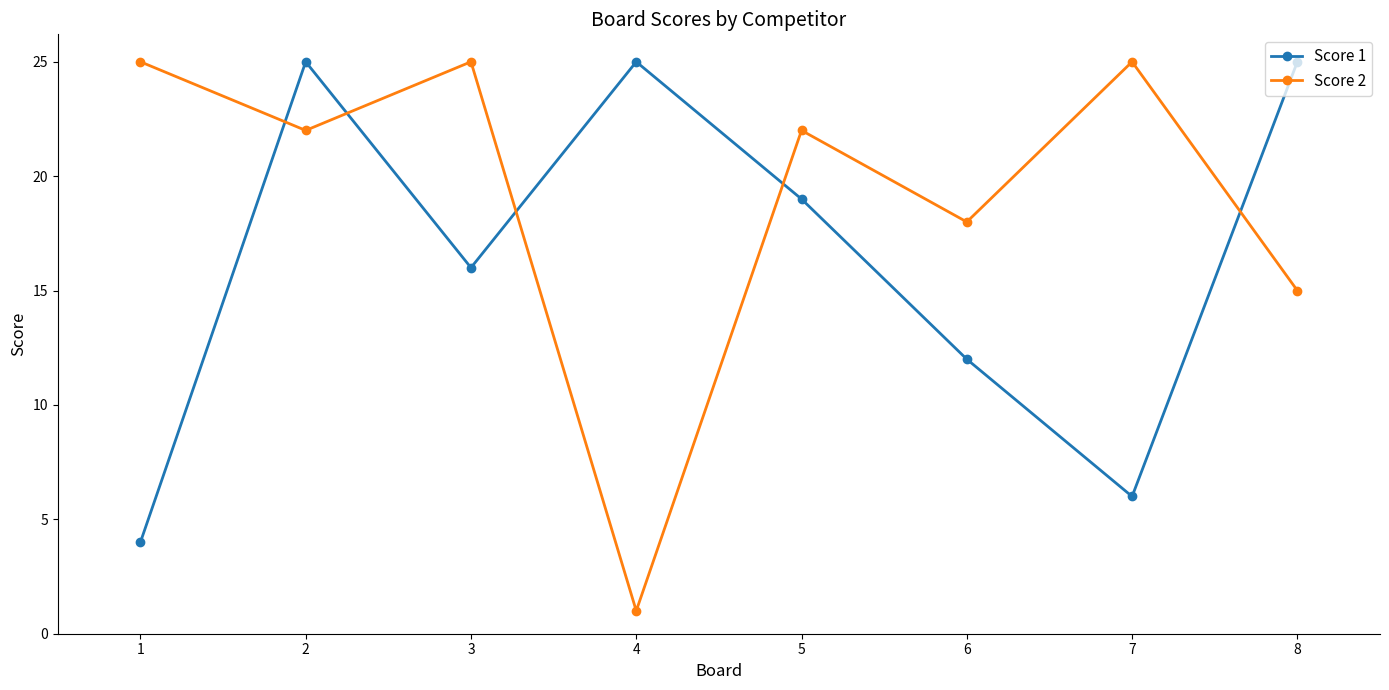

Rank the series by their average value, from lowest to highest.

Score 1, Score 2